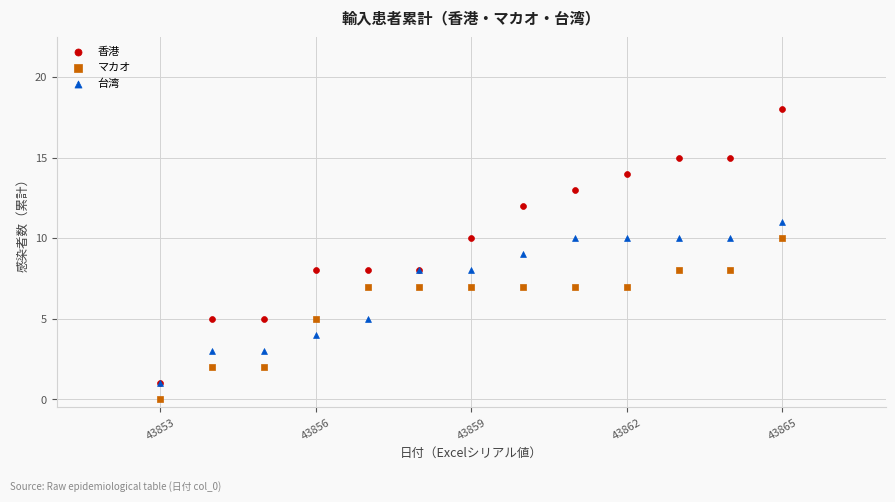

Which series contains the lowest Y value?

マカオ